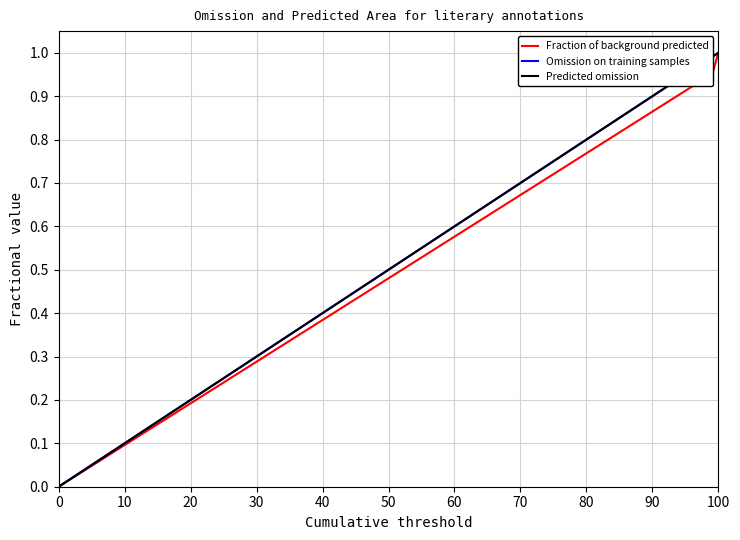

The value of Fraction of background predicted at 10 is 1.3. True or false?

False